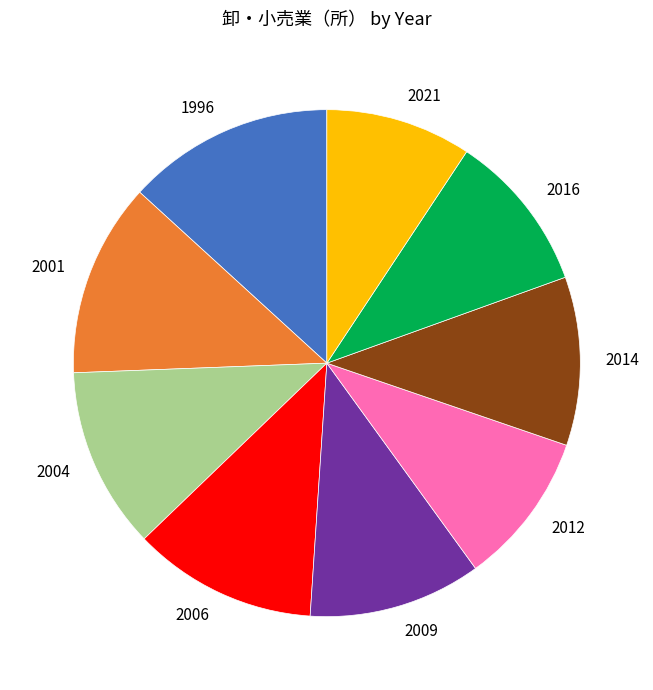

How many slices are in this pie chart?

9